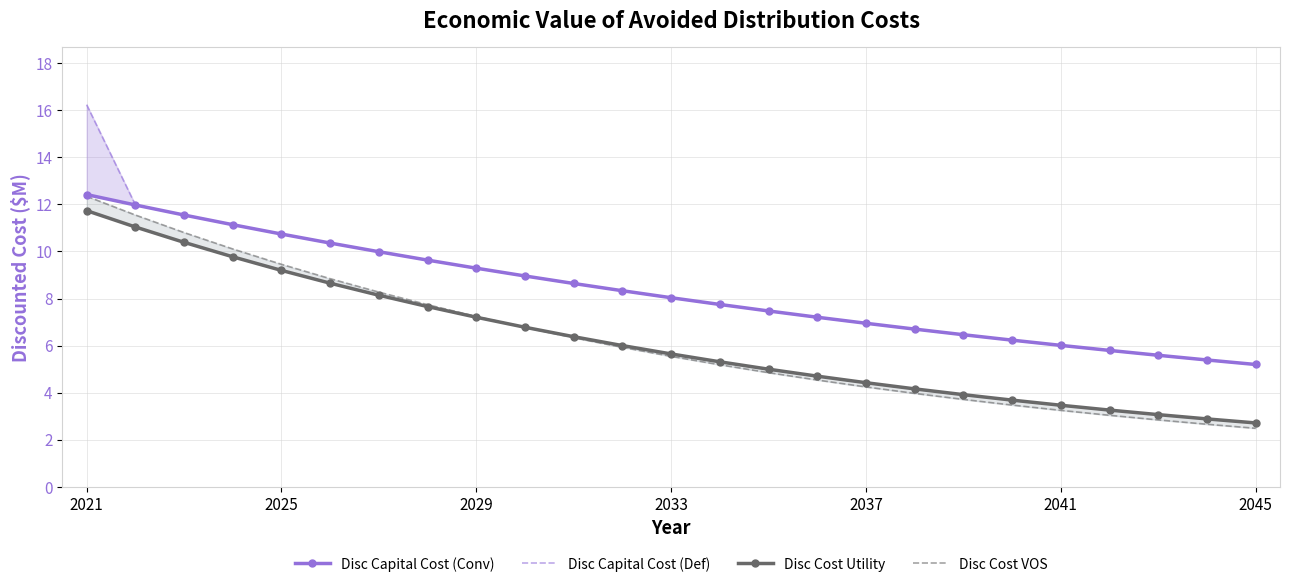

The Disc Cost Utility series shows 4.2 at 17. True or false?

True